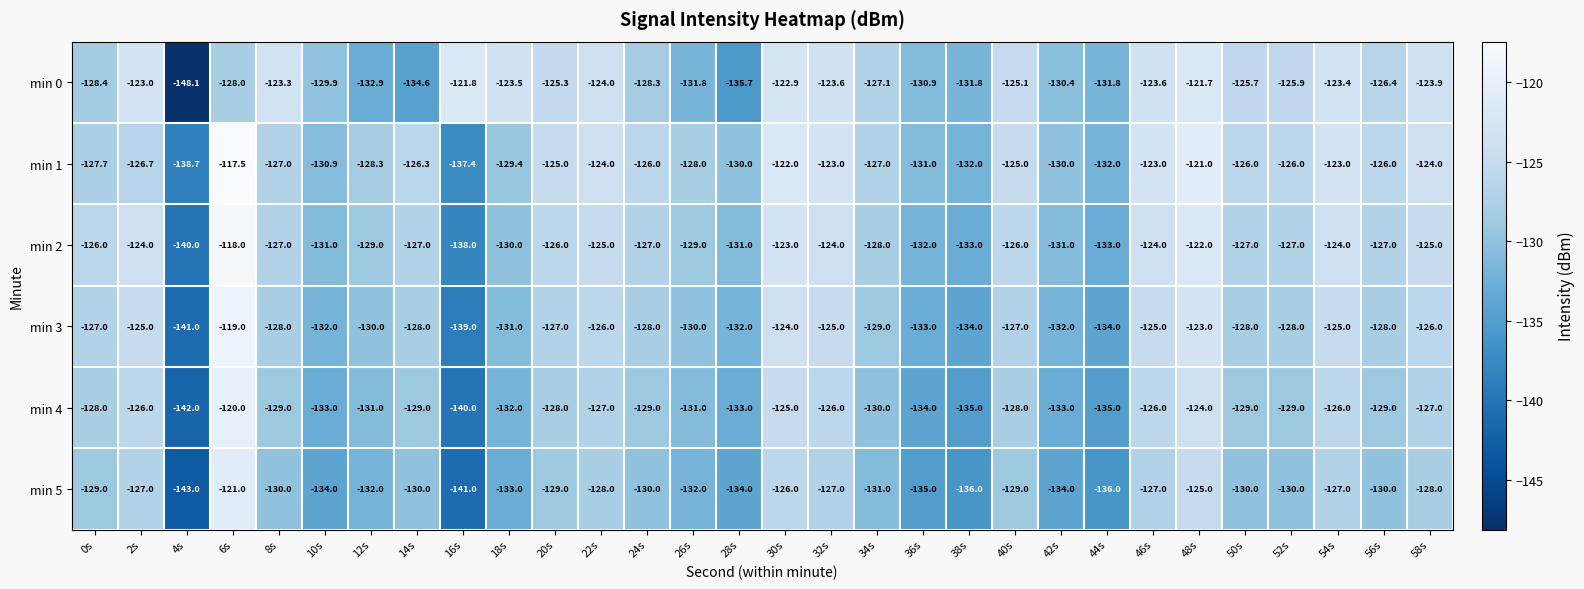

How many data points does each series have?

30